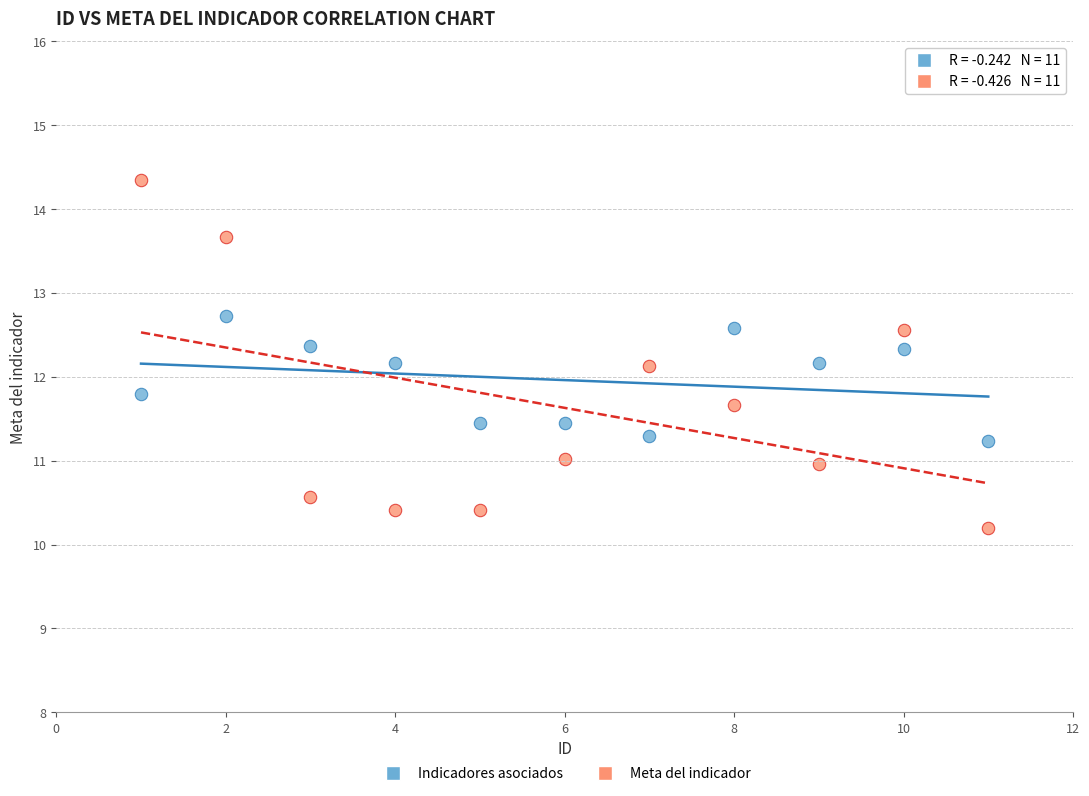

Which series contains the highest Y value?

Meta del indicador